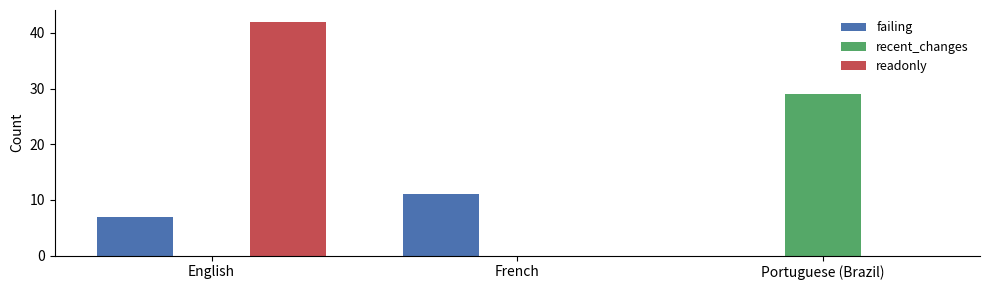

What is the approximate value of recent_changes at Portuguese (Brazil), to the nearest 10?

30